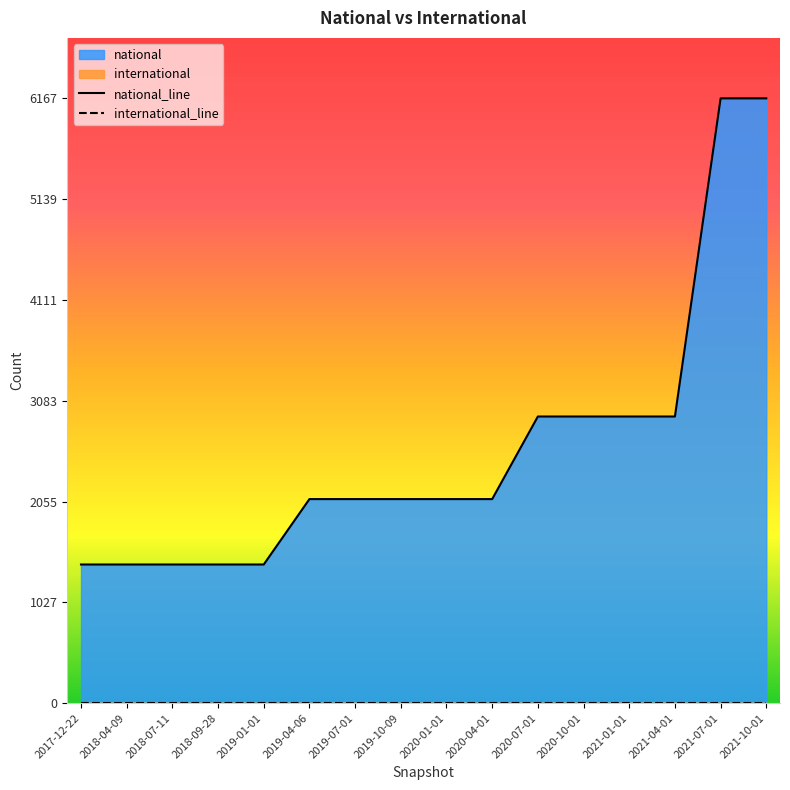

True or false: national_line has a value of 6167 at 2021-07-01.

True